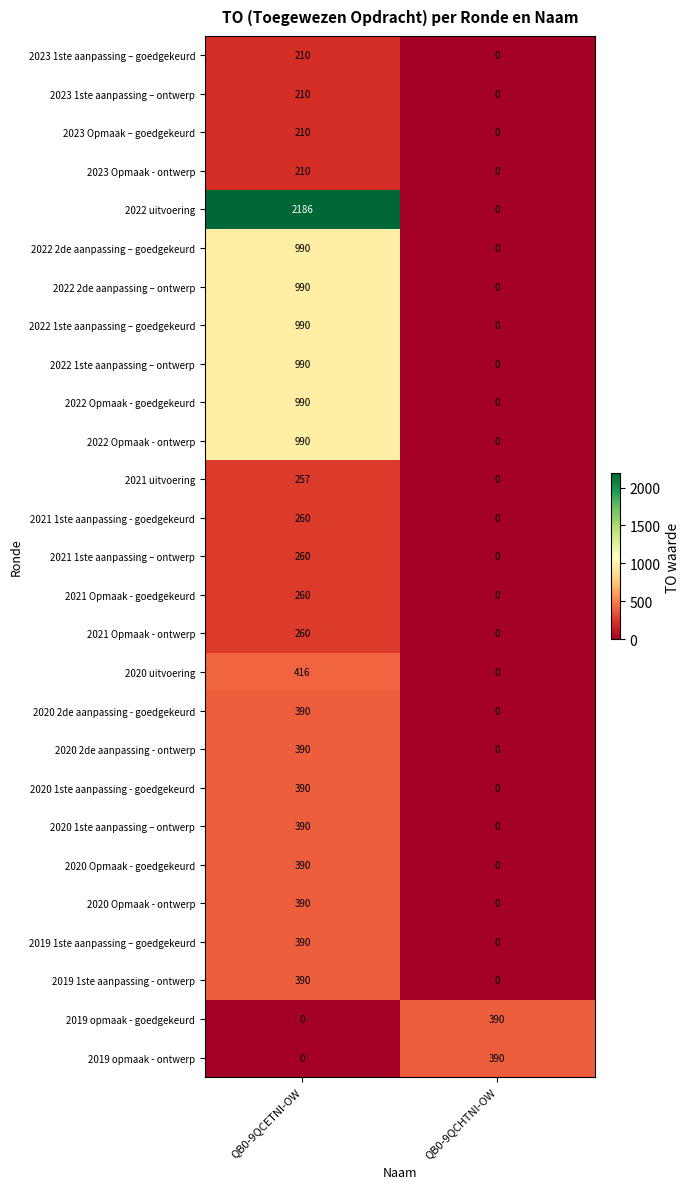

Is it true that 2021 uitvoering equals -135 at QB0-9QCHTNI-OW?

False